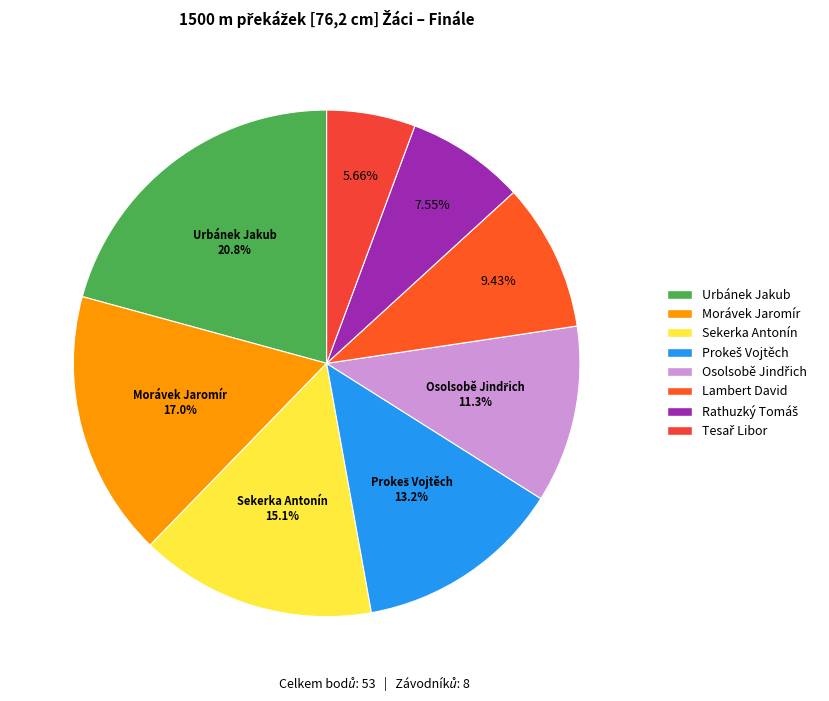

To the nearest percent, what is the difference between the largest and smallest slice percentages?

15%